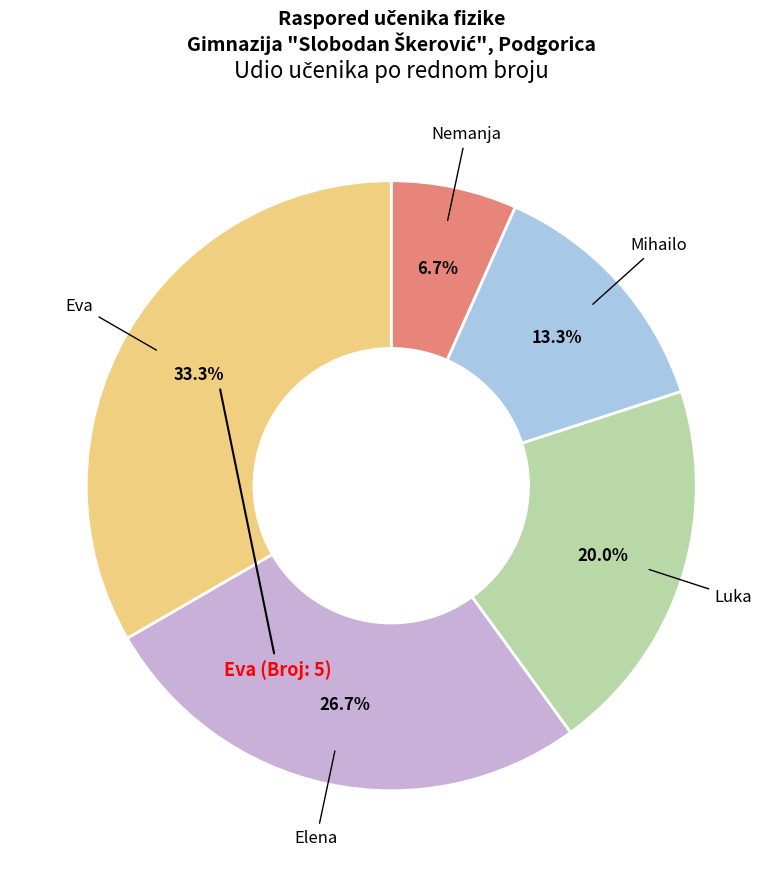

Is it true that Nemanja is 7% of the pie?

True